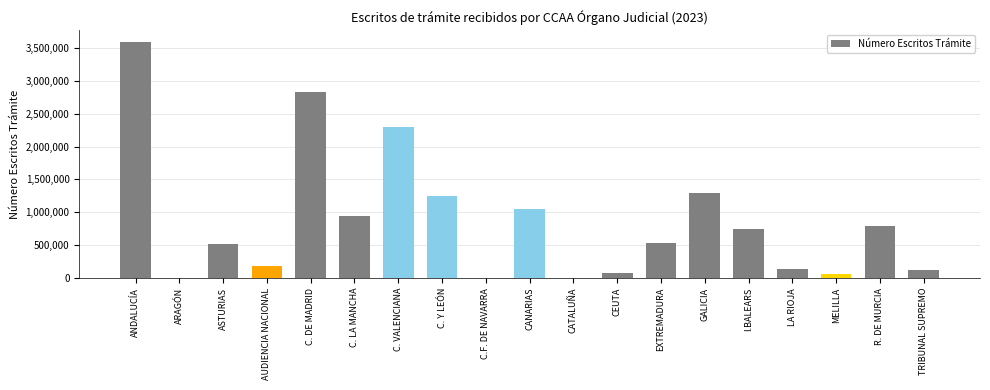

Where does the data first go above 536763?

ANDALUCÍA